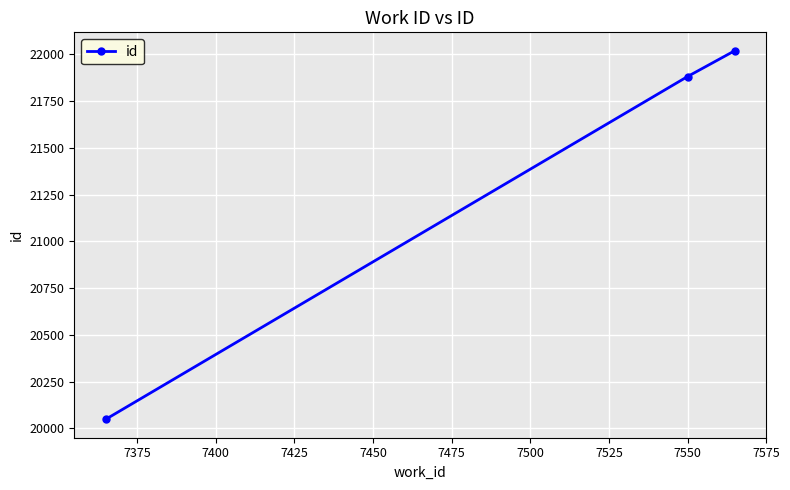

How many data points are less than 21882?

1